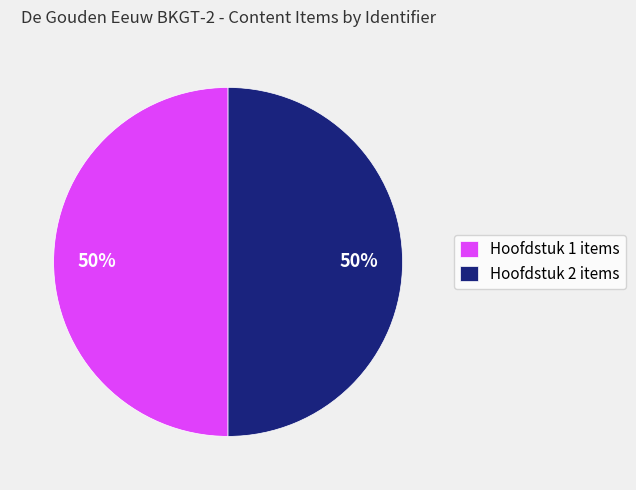

Do Hoofdstuk 1 items and Hoofdstuk 2 items together represent more than half of the pie?

Yes